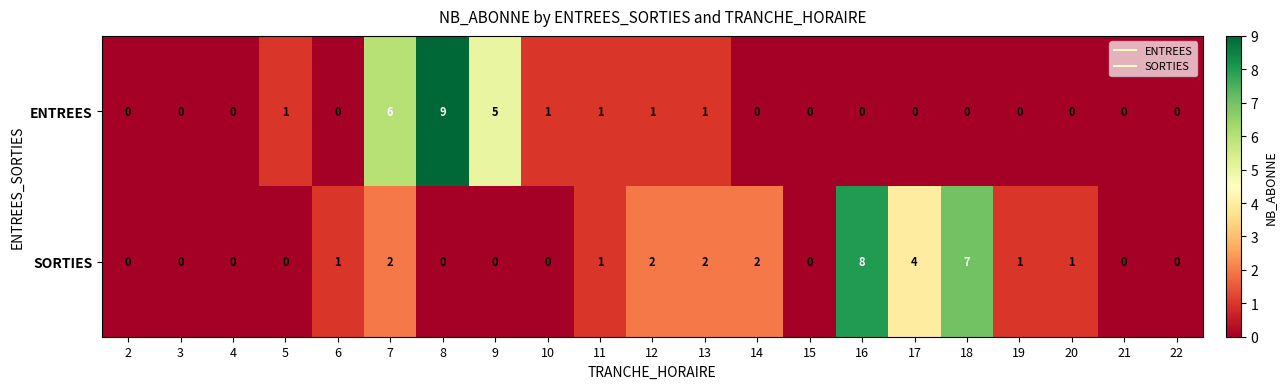

What is the difference between the maximum and minimum values in the SORTIES series?

8